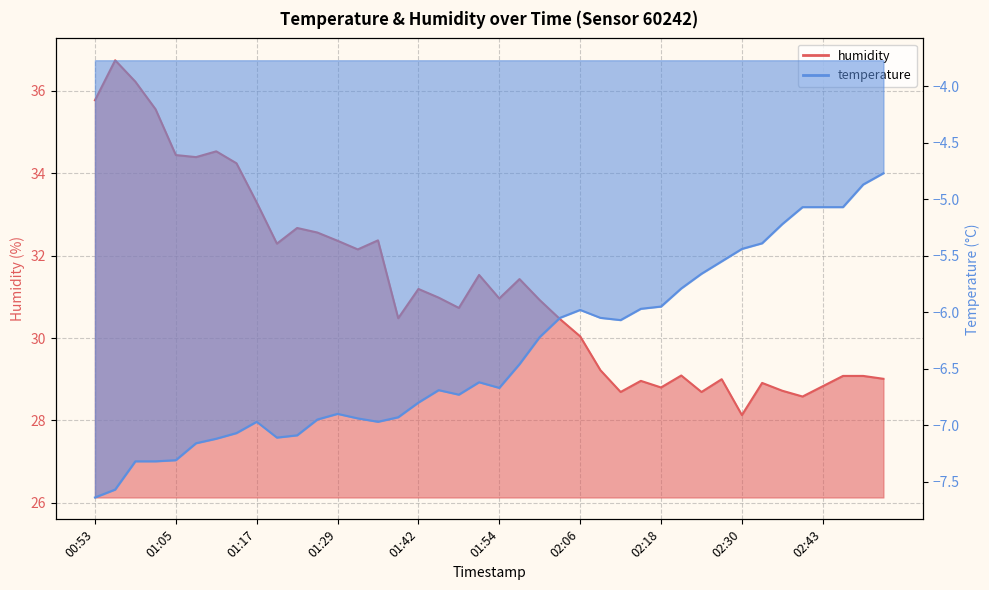

What is the highest value of the humidity series?

36.7